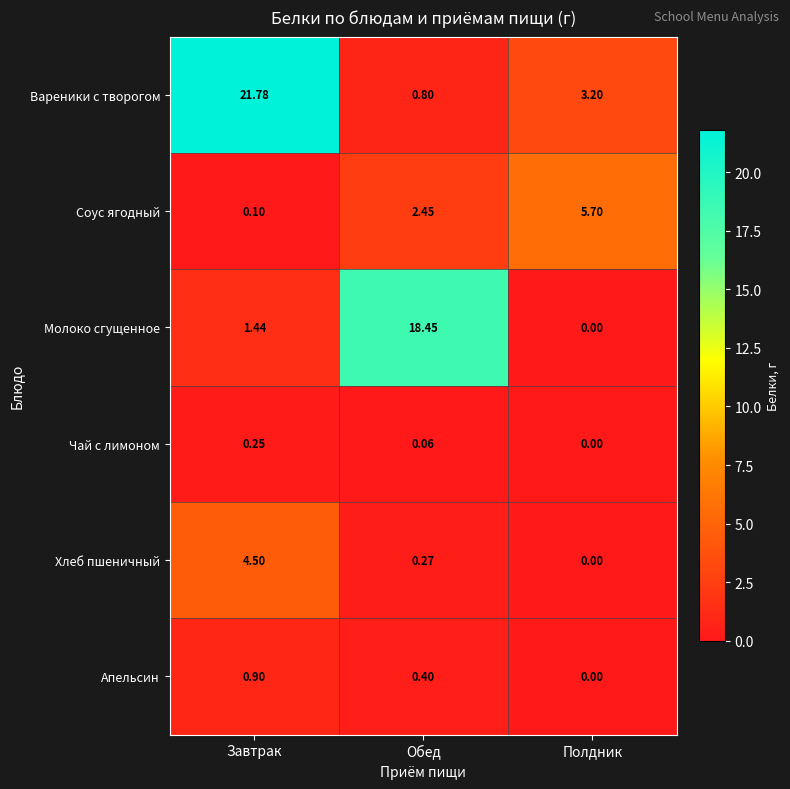

Where does the Соус ягодный series first go above 2?

Обед